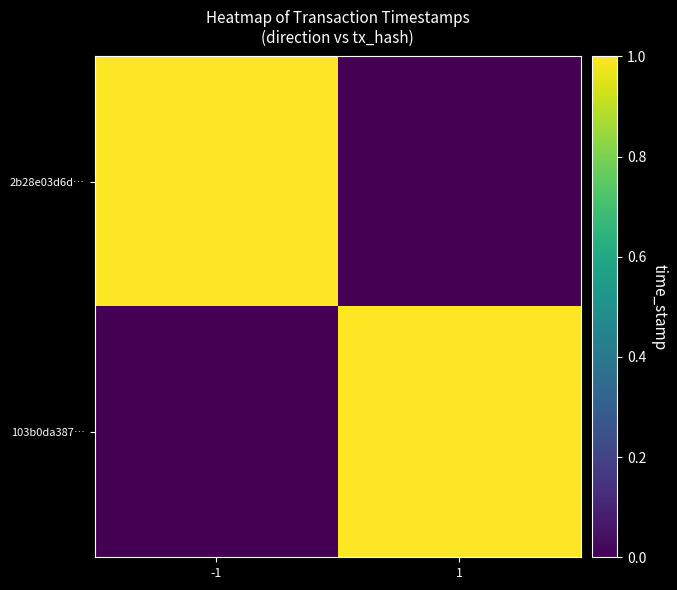

Reading left to right, extract all data points from this chart.

2b28e03d6d…: -1=1.0	1=0.0
103b0da387…: -1=0.0	1=1.0